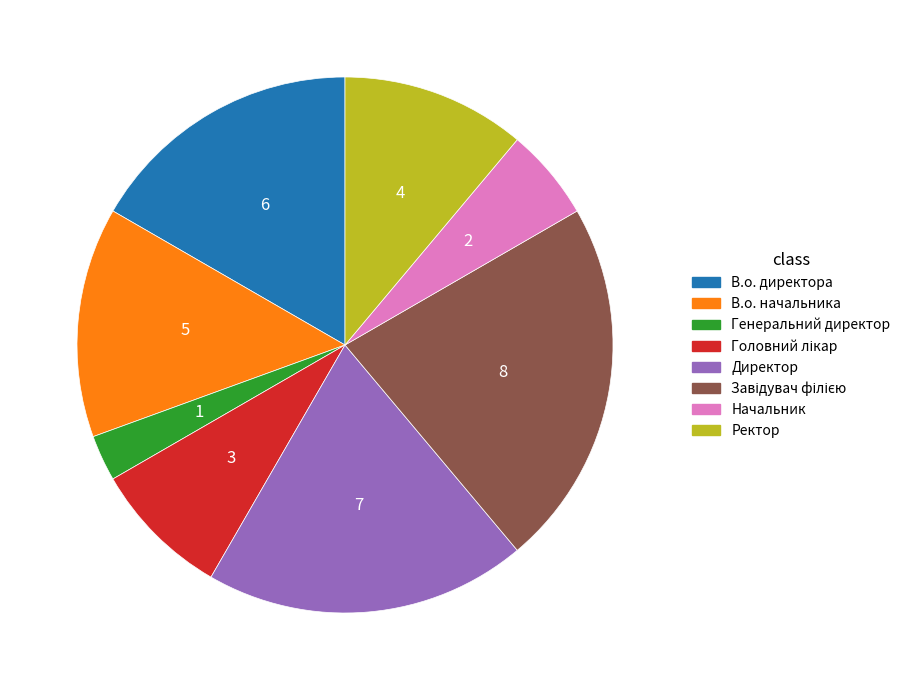

Which category has the smallest portion of the pie?

Генеральний директор